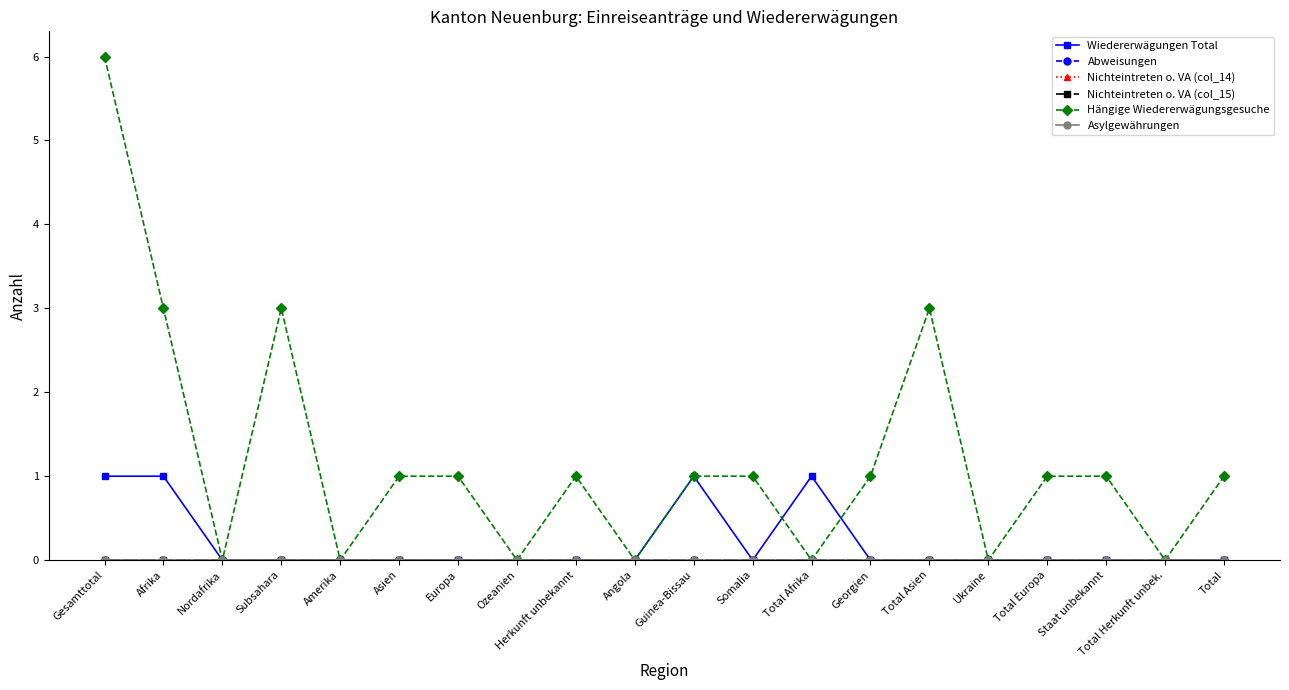

True or false: Nichteintreten o. VA (col_15) and Nichteintreten o. VA (col_14) cross at least once.

False